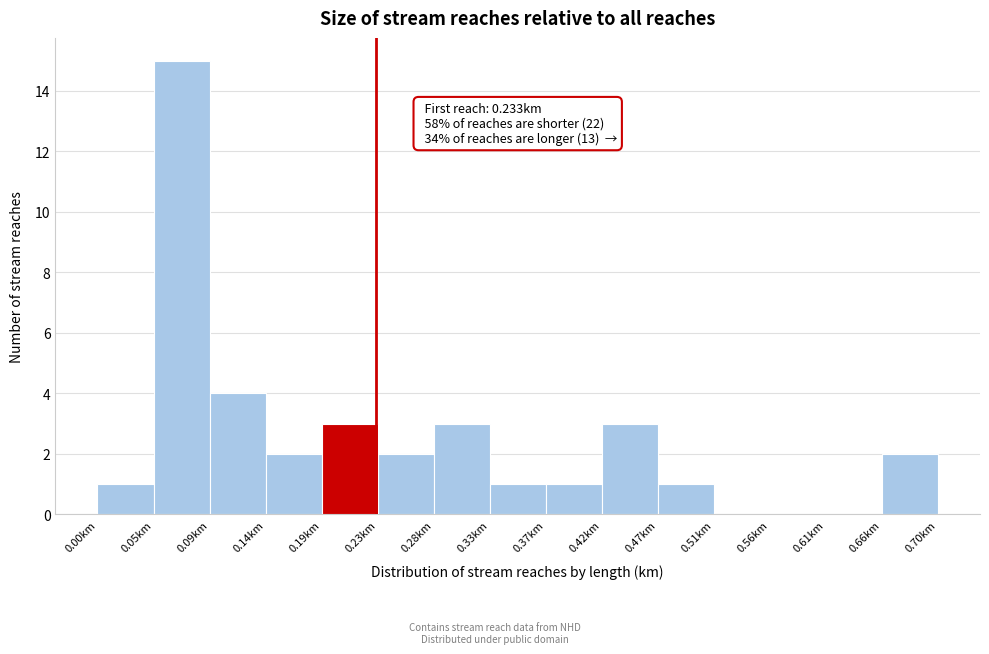

Over which range of the x-axis is the bar tallest?

0.045 to 0.095